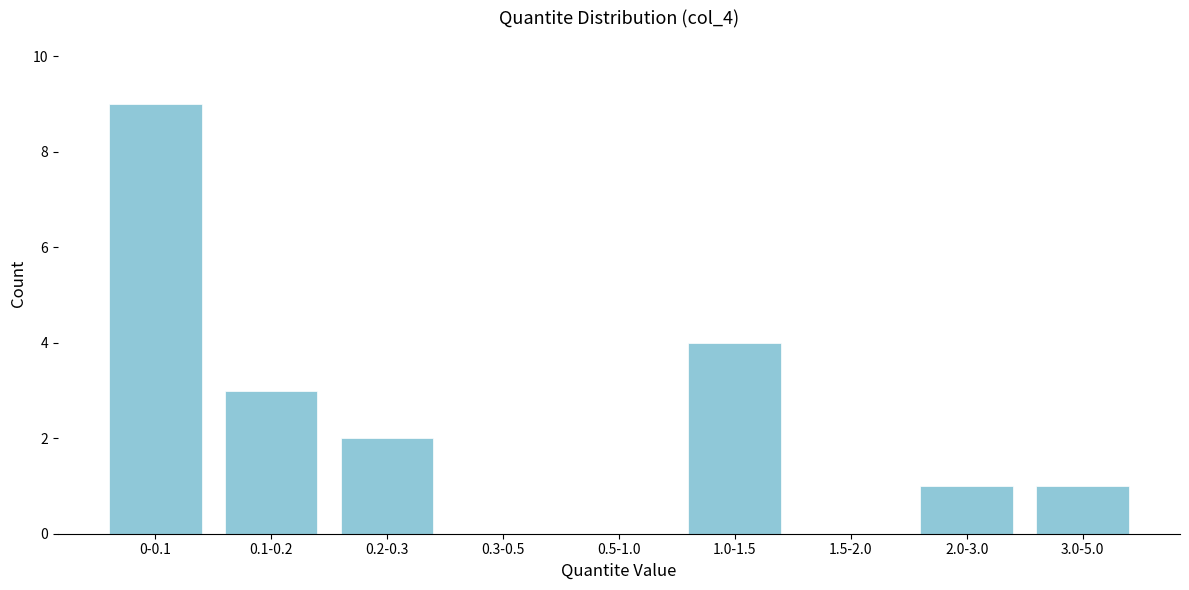

Reading left to right, transcribe all the data shown in this chart.

0-0.1=9	0.1-0.2=3	0.2-0.3=2	0.3-0.5=0	0.5-1.0=0	1.0-1.5=4	1.5-2.0=0	2.0-3.0=1	3.0-5.0=1